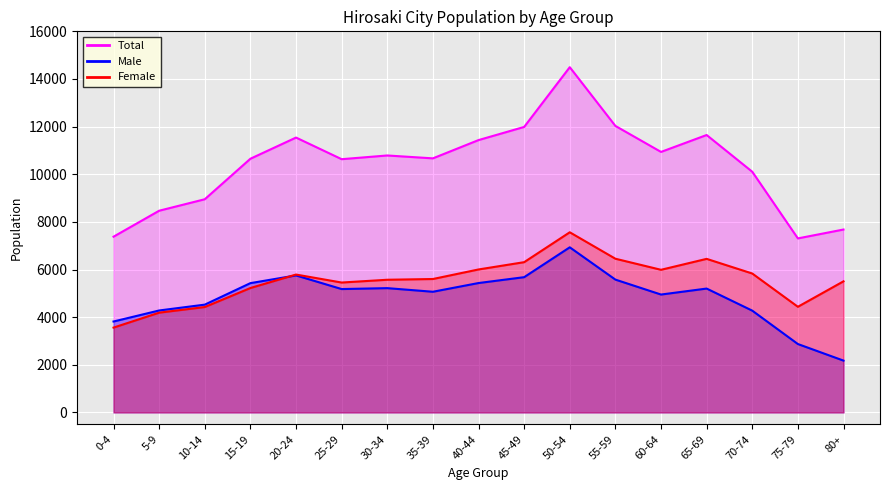

Reading left to right, transcribe all the data shown in this chart.

Total: 7378	8468	8950	10651	11540	10632	10788	10667	11434	11986	14495	12029	10937	11647	10105	7306	7679
Male: 3817	4280	4525	5428	5752	5179	5218	5066	5432	5678	6932	5576	4949	5200	4273	2871	2175
Female: 3561	4188	4425	5223	5788	5453	5570	5601	6002	6308	7563	6453	5988	6447	5832	4435	5504